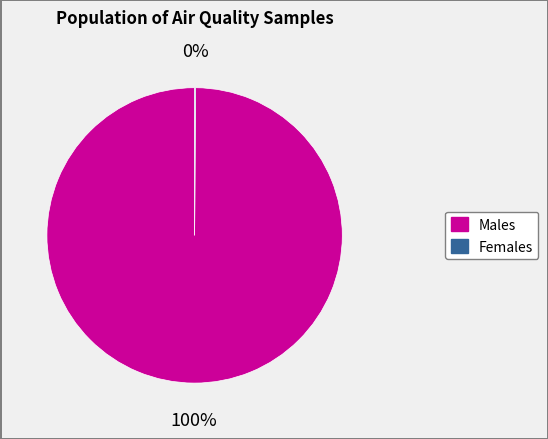

To the nearest percent, what is the average slice percentage?

50%